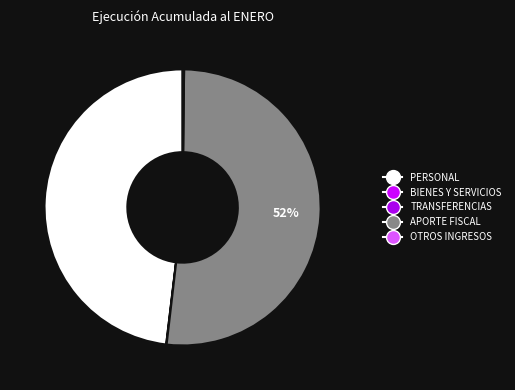

Rank the categories by value from lowest to highest.

TRANSFERENCIAS CORRIENTES, BIENES Y SERVICIOS, OTROS INGRESOS CORRIENTES, GASTOS EN PERSONAL, APORTE FISCAL